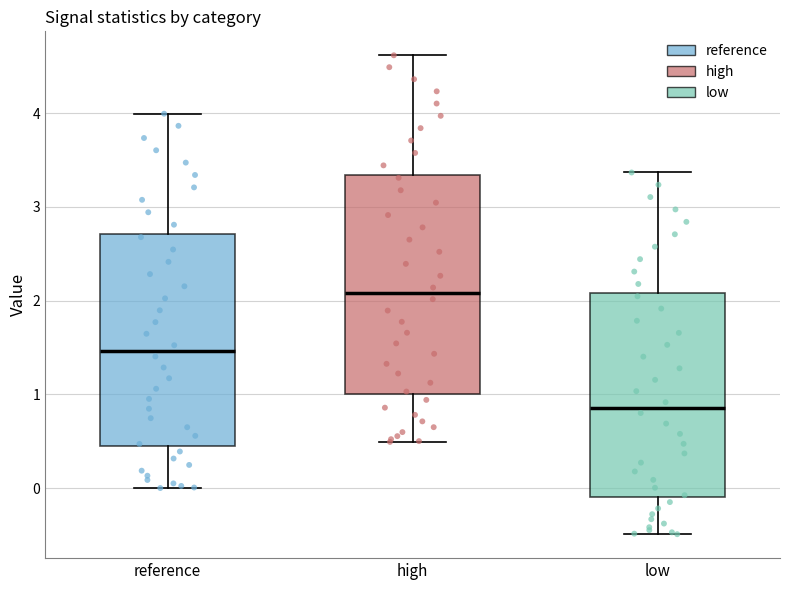

Where does the median line of the box for low sit on the y-axis? The values are not printed on the chart, so give them approximately, as read against the axis.

0.9